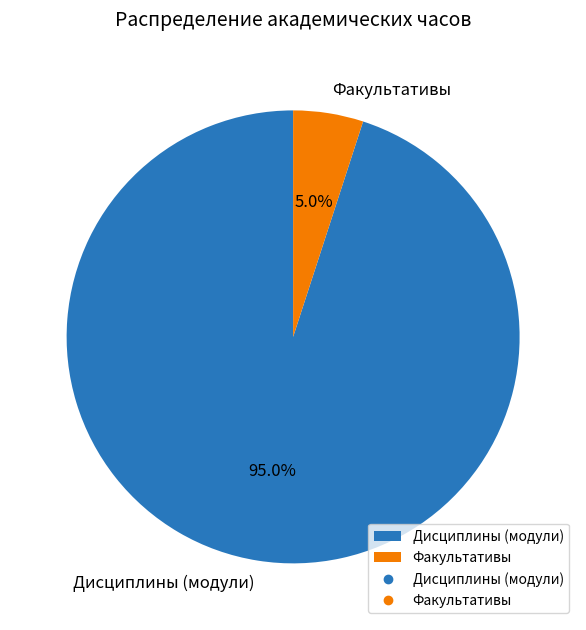

What is the smallest slice in the pie chart?

Факультативы